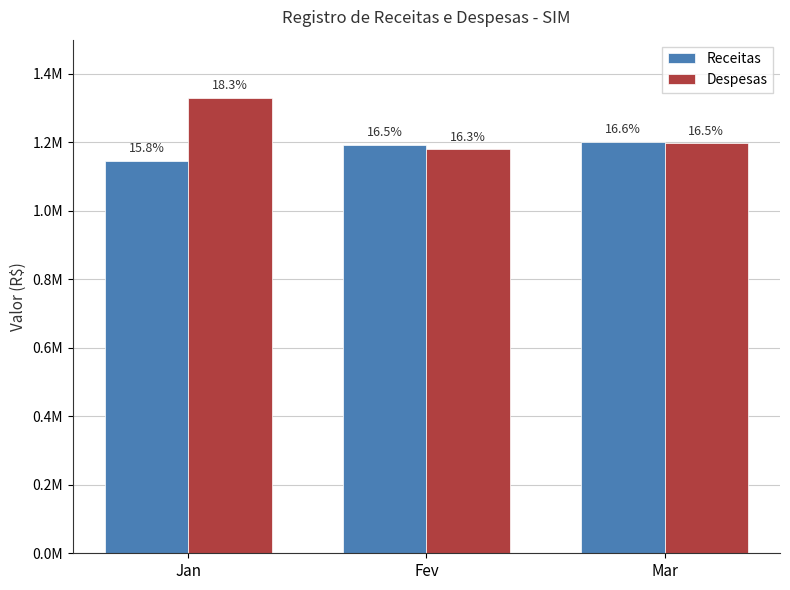

At how many categories does at least one series exceed 1189045?

3